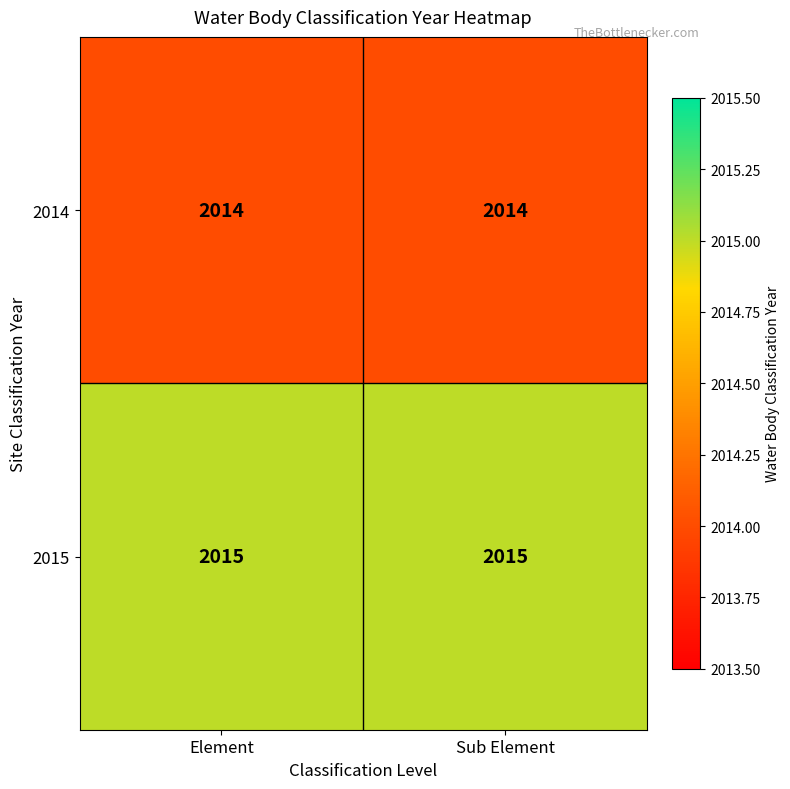

Reading left to right, what are all the values shown in this chart?

2014: Element=2014	Sub Element=2014
2015: Element=2015	Sub Element=2015